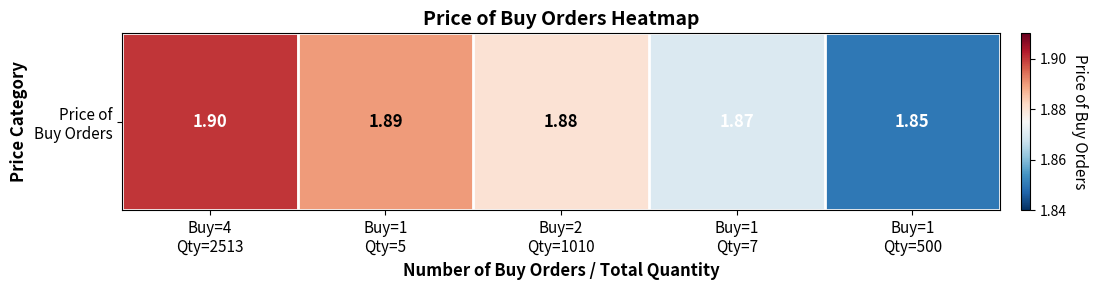

Is it true that the value at Buy=1
Qty=5 is 3.3?

False